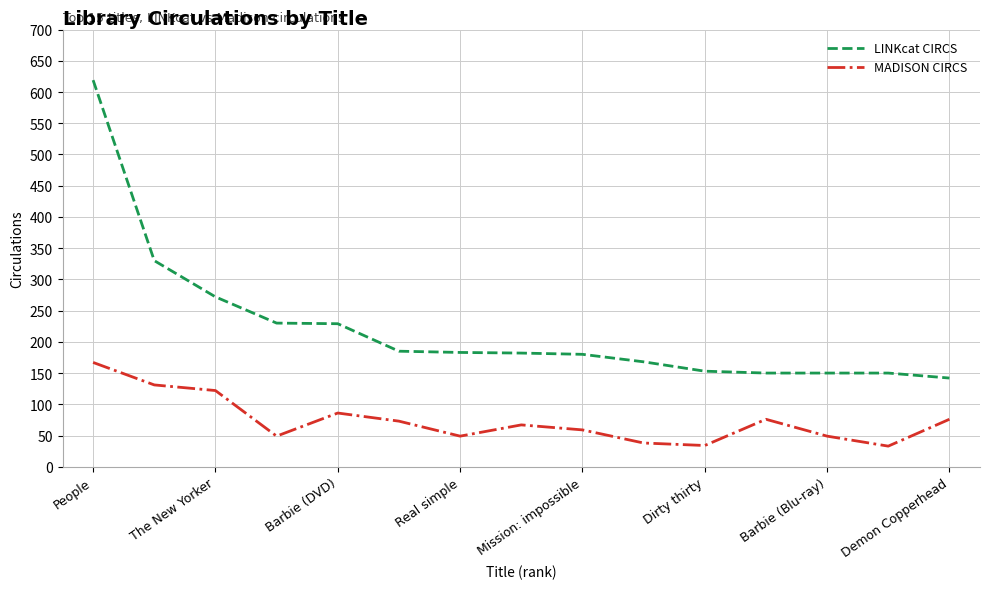

In MADISON CIRCS, how many points are lower than both neighbors (excluding endpoints)?

4